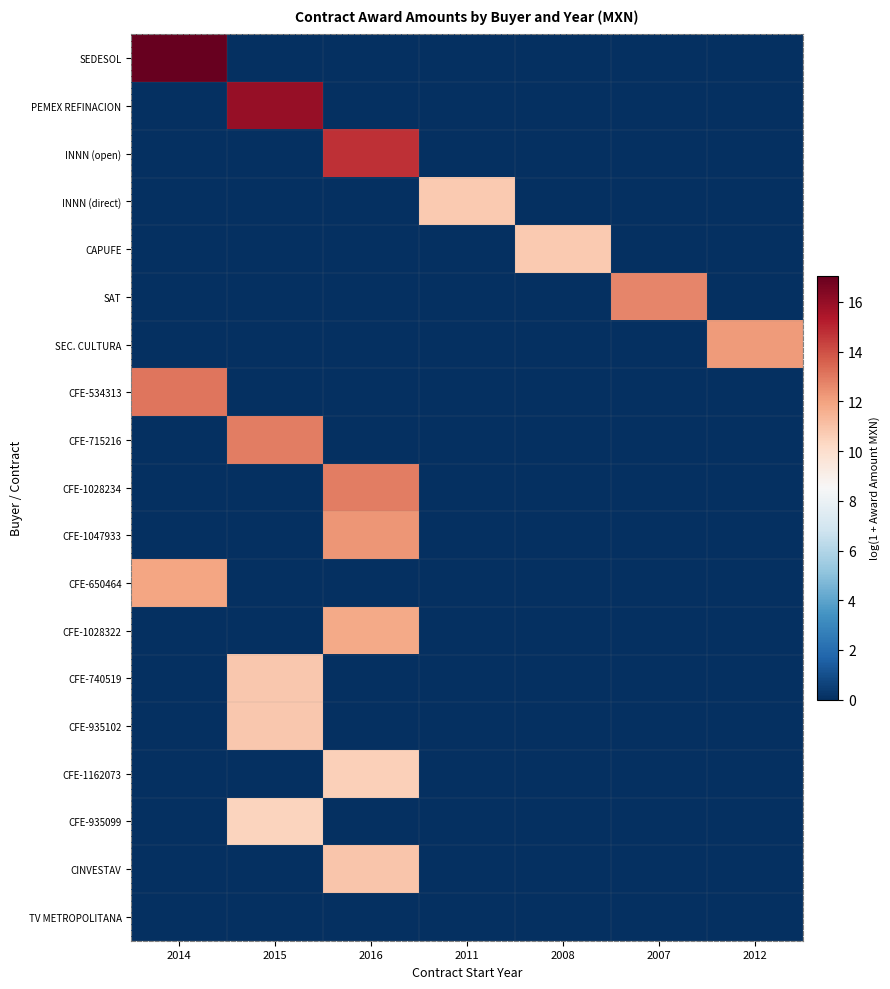

What is the greatest value displayed?

17.1